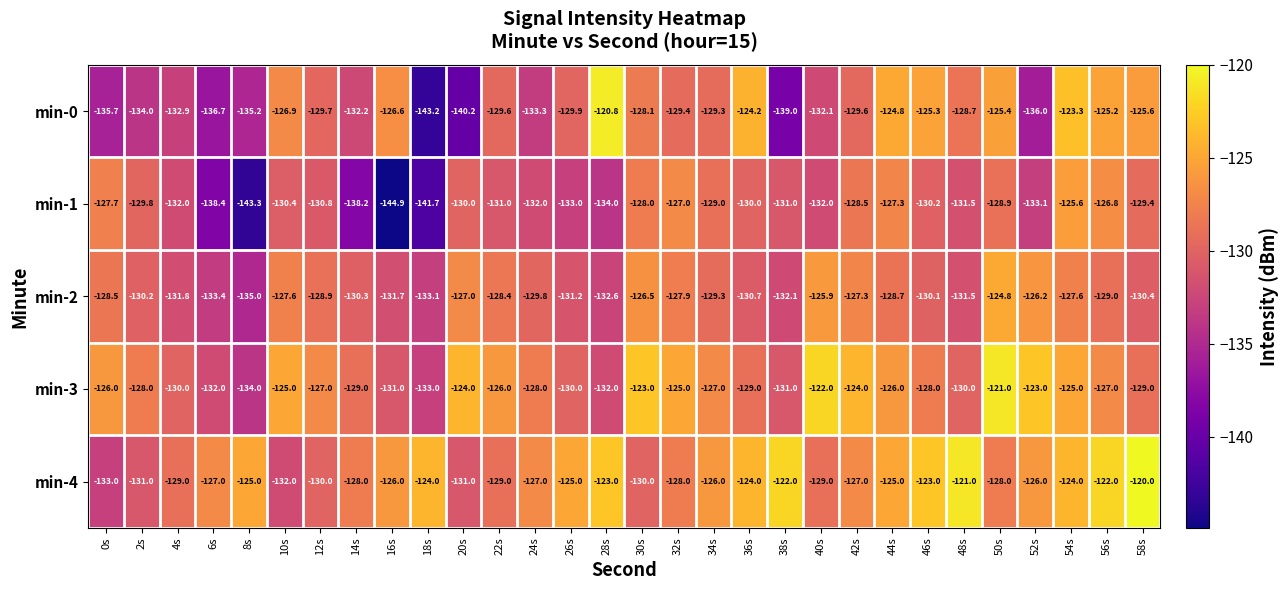

What value does the min-4 series have at 14s?

-128.0